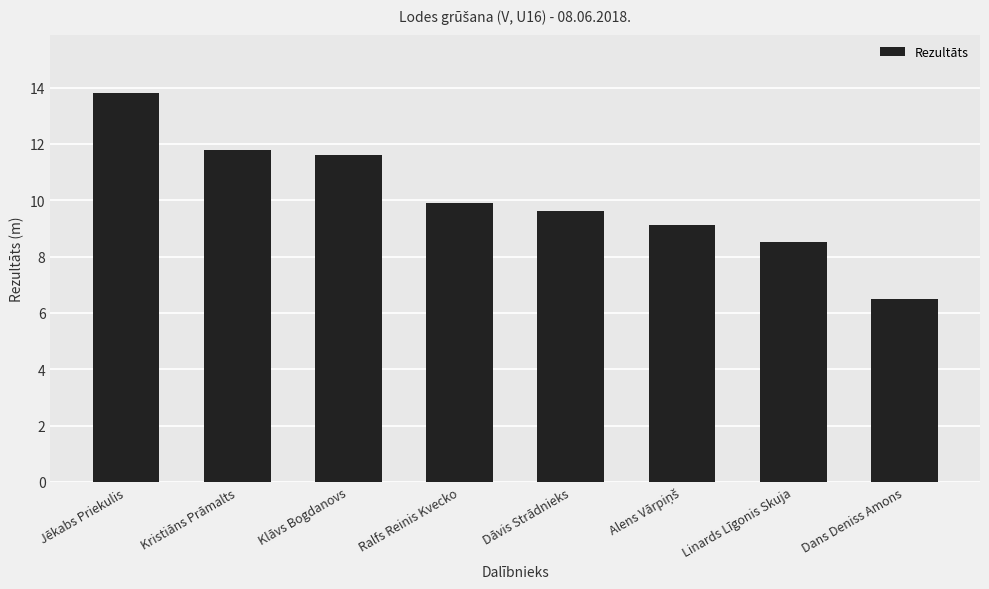

Reading left to right, list all the values displayed in this chart.

13.8	11.8	11.6	9.9	9.6	9.1	8.5	6.5